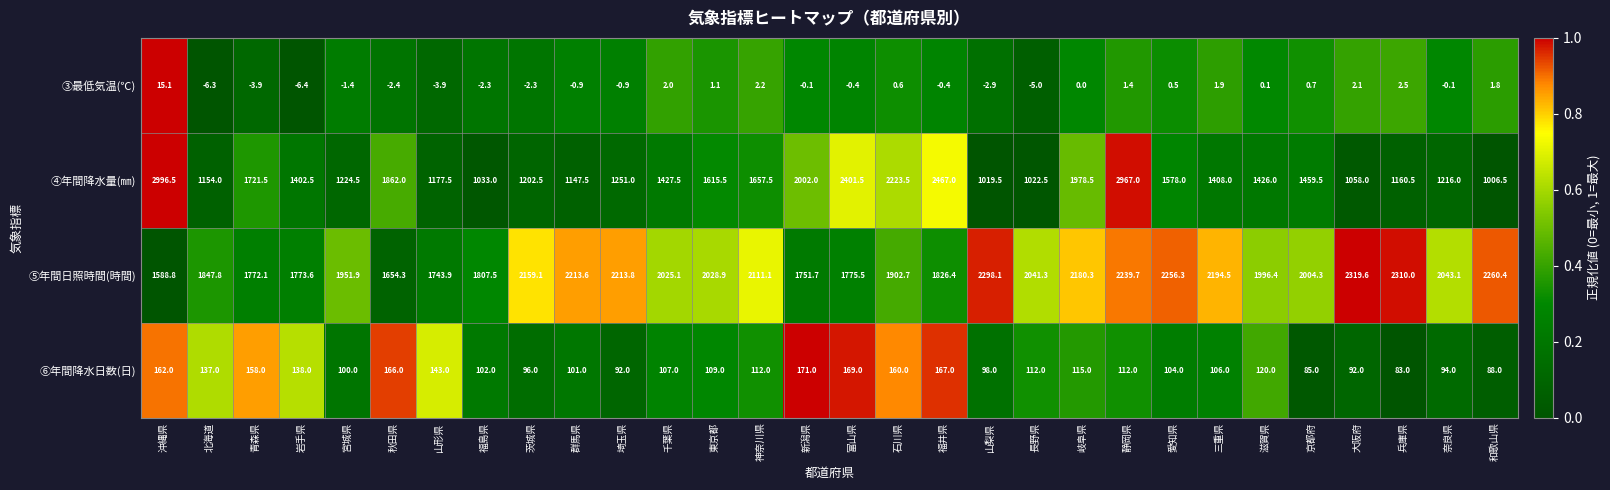

Is the value of ③最低気温(℃) at 群馬県 greater than the value of ⑥年間降水日数(日) at 北海道?

No